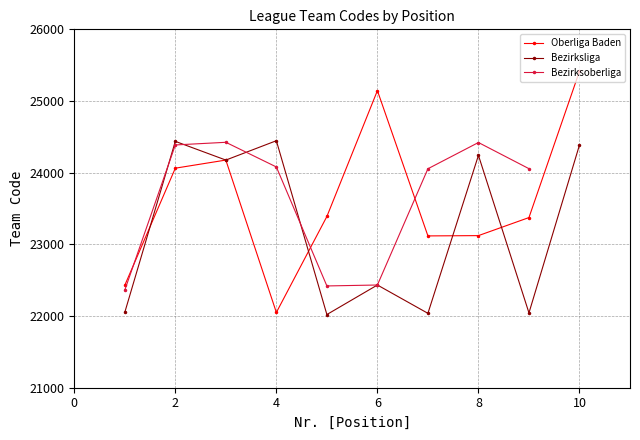

After their last crossing, which series has the higher values: Bezirksliga or Oberliga Baden?

Oberliga Baden